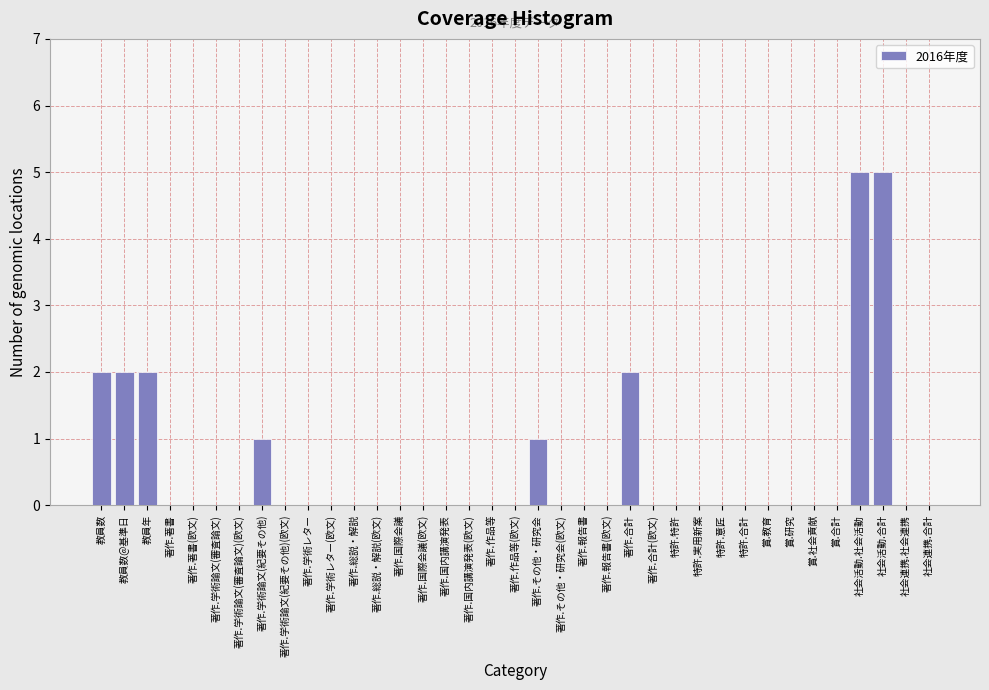

Between 教員年 and 社会活動.社会活動, which is larger?

社会活動.社会活動